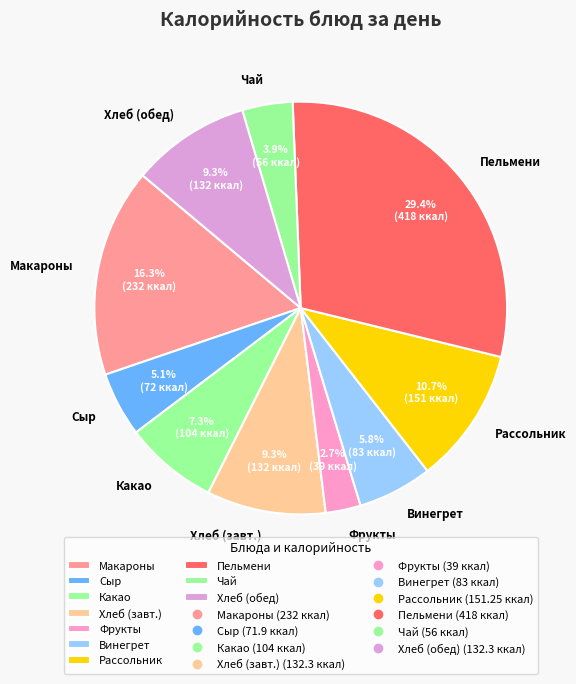

Which category has the smallest portion of the pie?

Фрукты